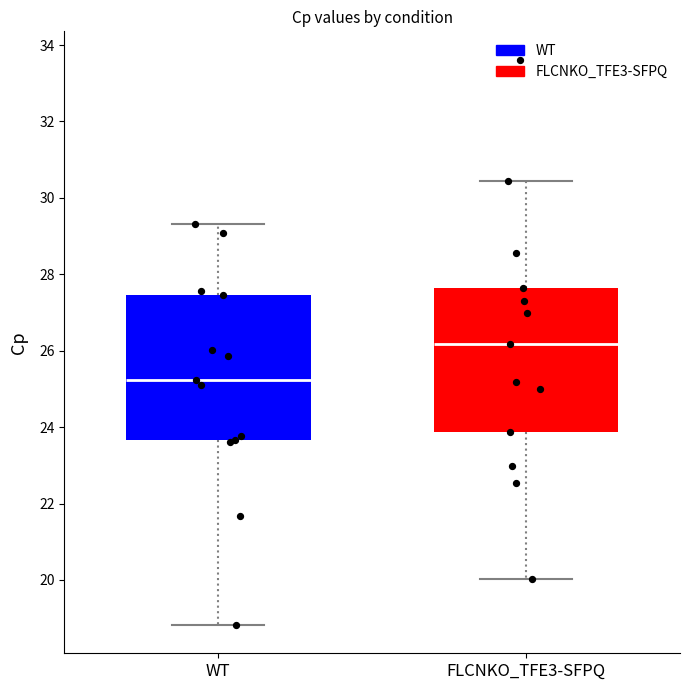

Reading left to right, read every box against the y-axis: the position of its median line, the range the box covers, and the ends of its whiskers. The values are not printed on the chart, so give them approximately, as read against the axis.

WT: median 25.2, box 23.6 to 27.4, whiskers 18.8 to 29.4
FLCNKO_TFE3-SFPQ: median 26.2, box 23.8 to 27.6, whiskers 20.0 to 30.4